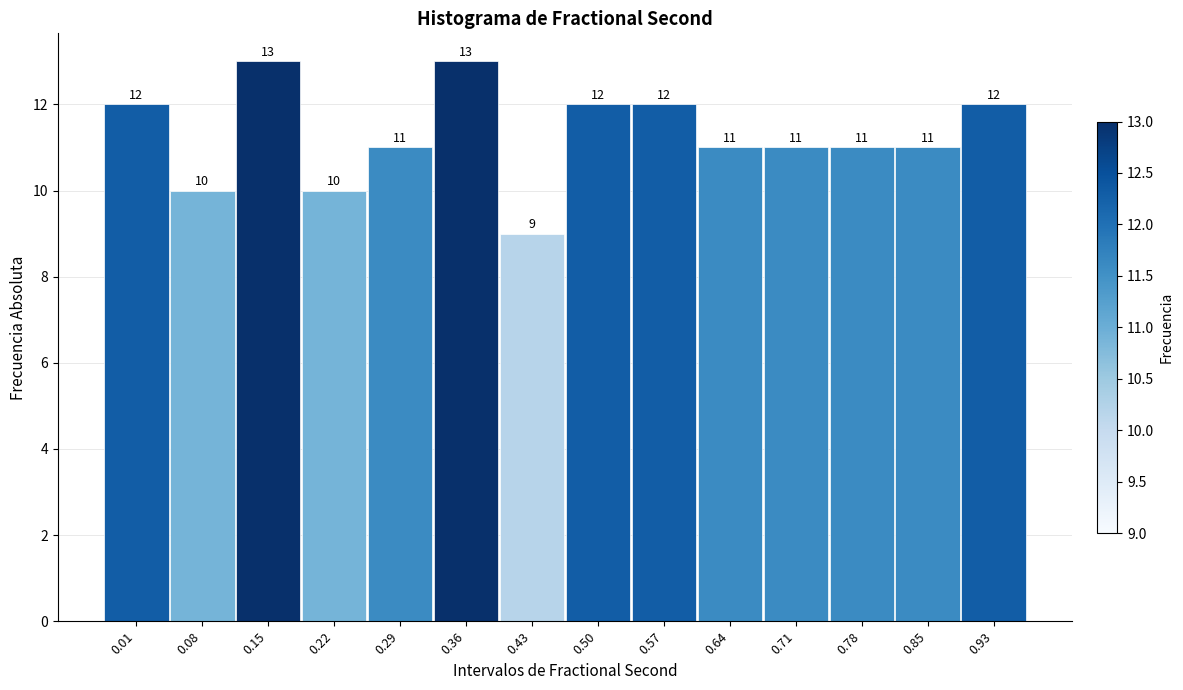

Reading right to left, what are all the values shown in this chart?

0.93=12	0.85=11	0.78=11	0.71=11	0.64=11	0.57=12	0.50=12	0.43=9	0.36=13	0.29=11	0.22=10	0.15=13	0.08=10	0.01=12